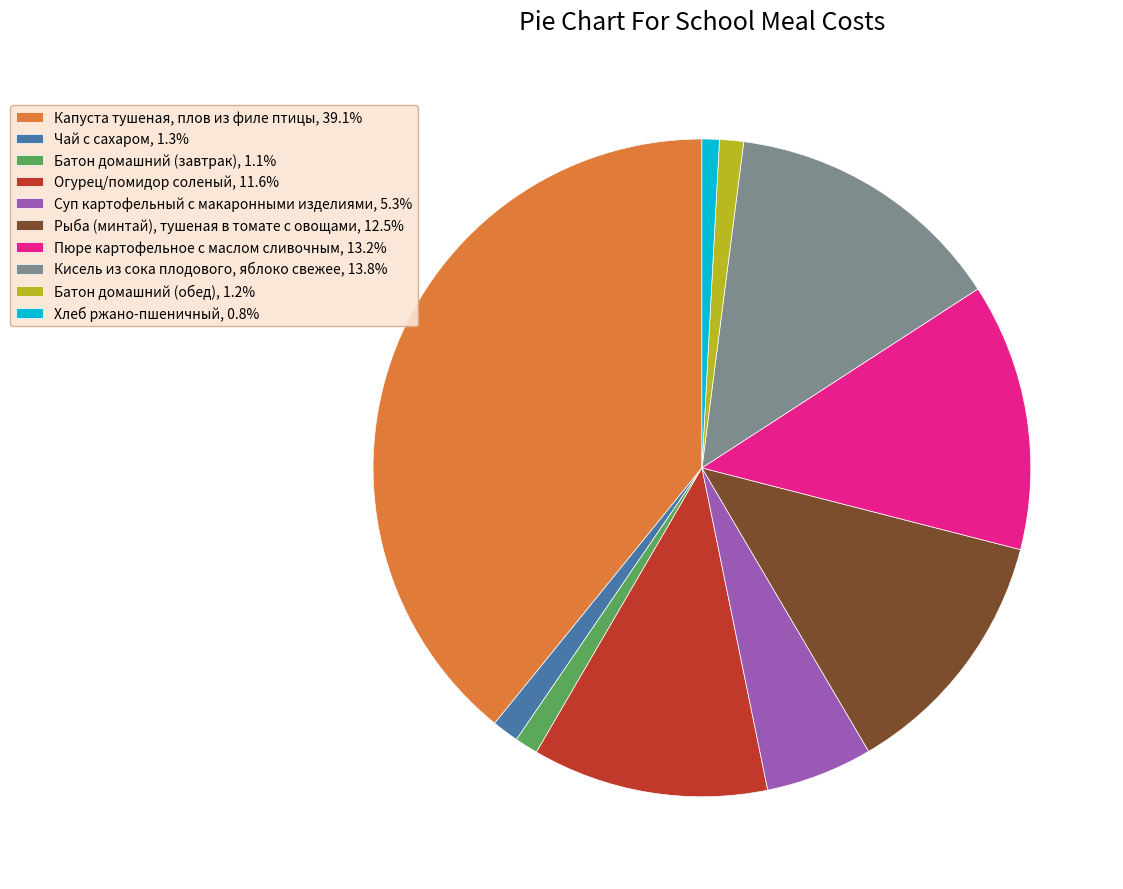

Is Огурец/помидор соленый the majority of the pie?

No